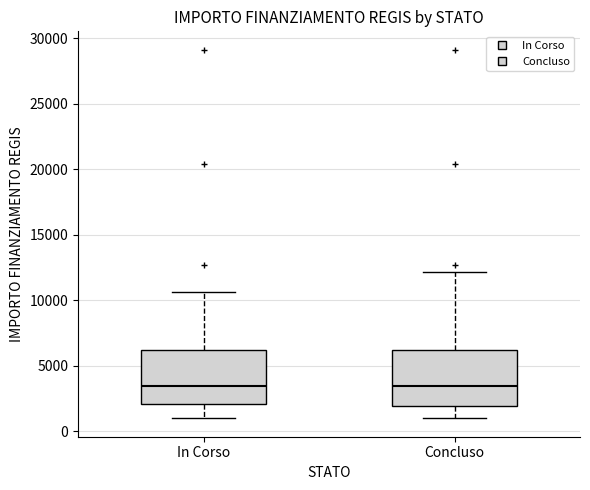

Reading left to right, read every box against the y-axis: the position of its median line, the range the box covers, and the ends of its whiskers. The values are not printed on the chart, so give them approximately, as read against the axis.

In Corso: median 3500, box 2000 to 6000, whiskers 1000 to 10500
Concluso: median 3500, box 2000 to 6000, whiskers 1000 to 12000